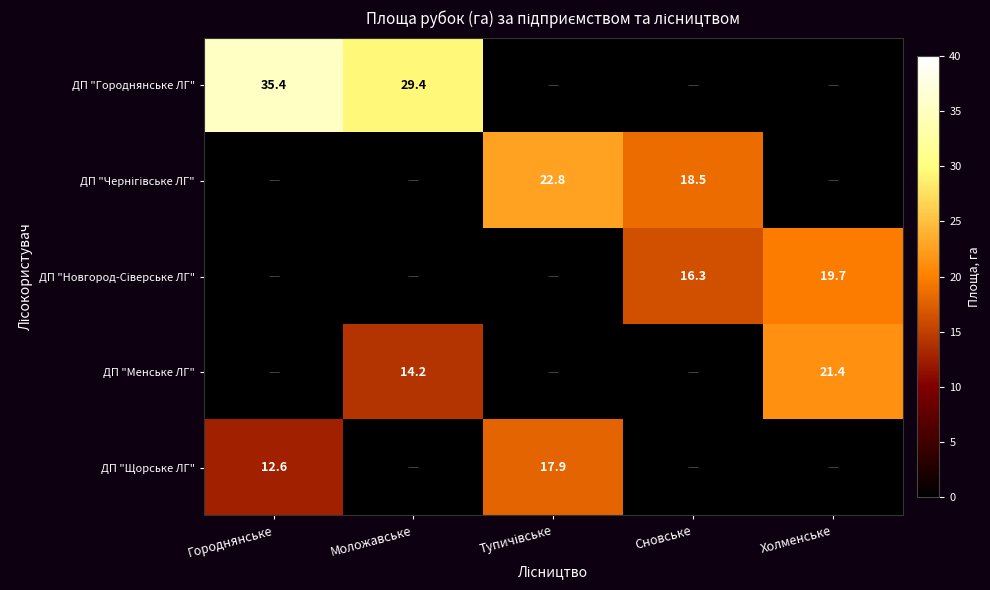

True or false: ДП "Менське ЛГ" has a value of 10.2 at Холменське.

False